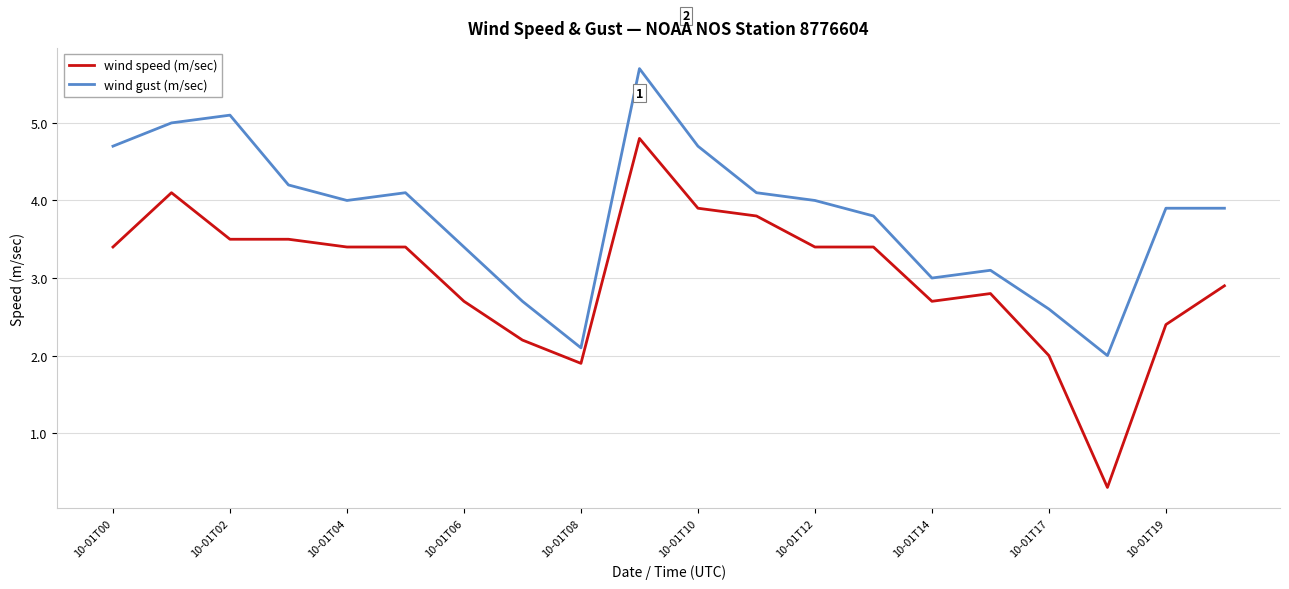

Which series has the largest range (max minus min)?

wind speed (m/sec)